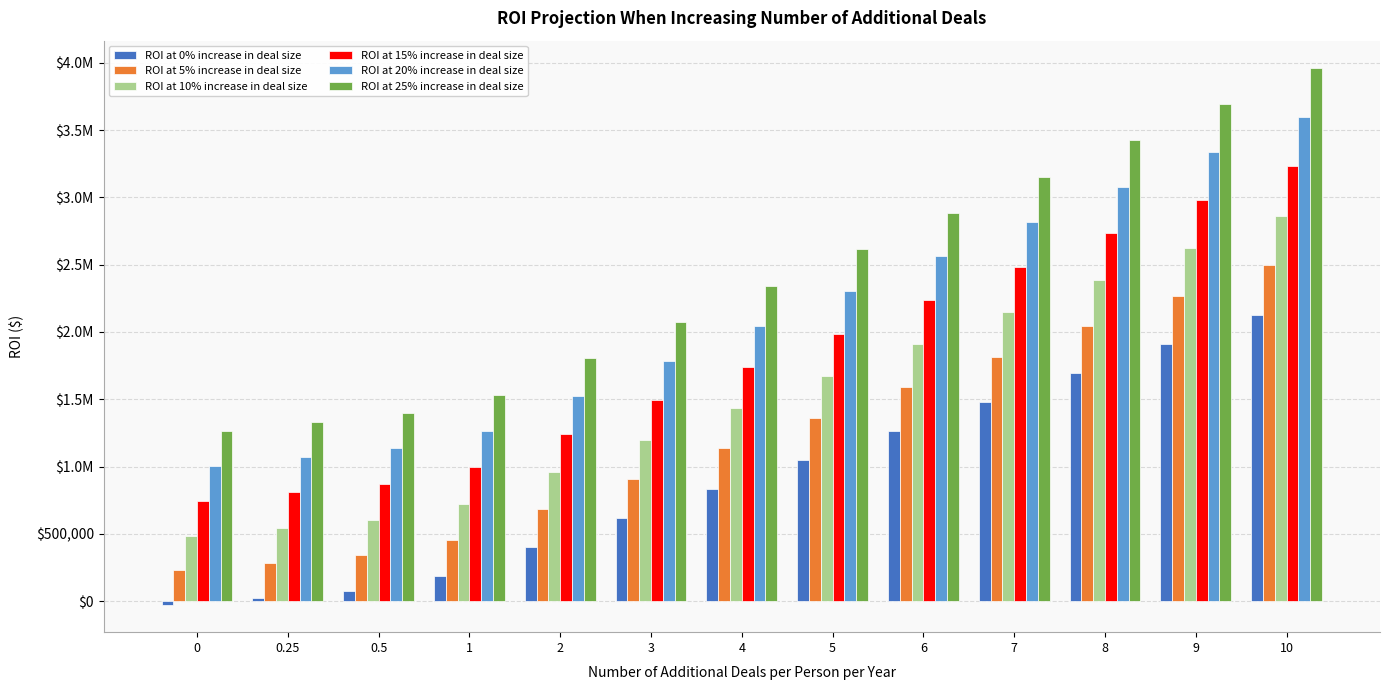

Between 6 and 1, which is larger?

6